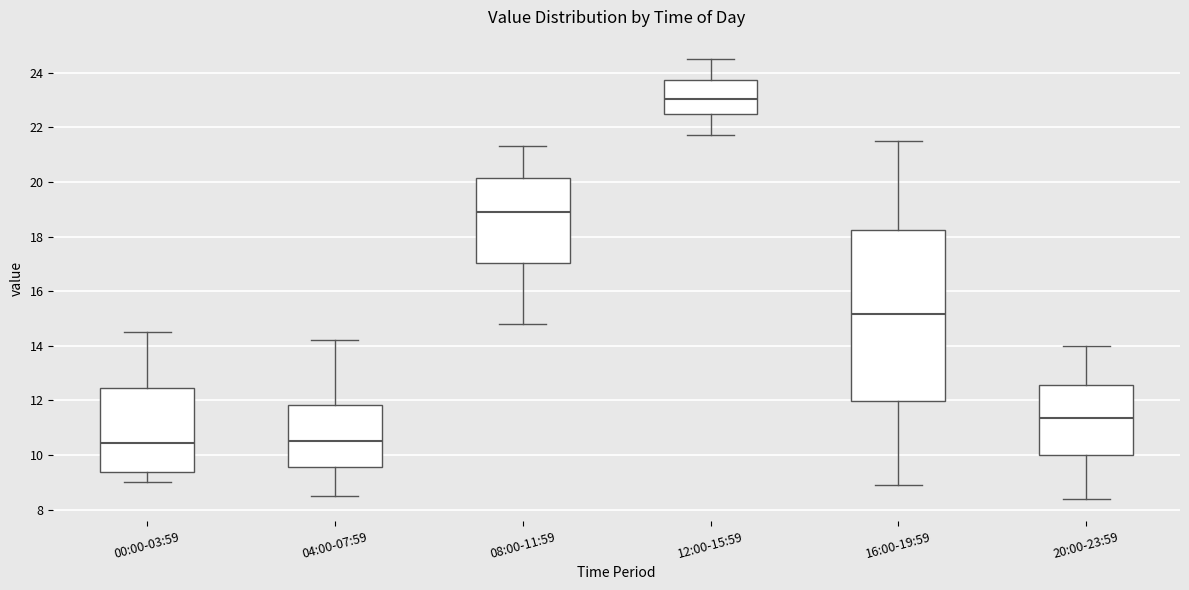

Where does the lower whisker of the box for 04:00-07:59 end on the y-axis? The values are not printed on the chart, so give them approximately, as read against the axis.

8.6